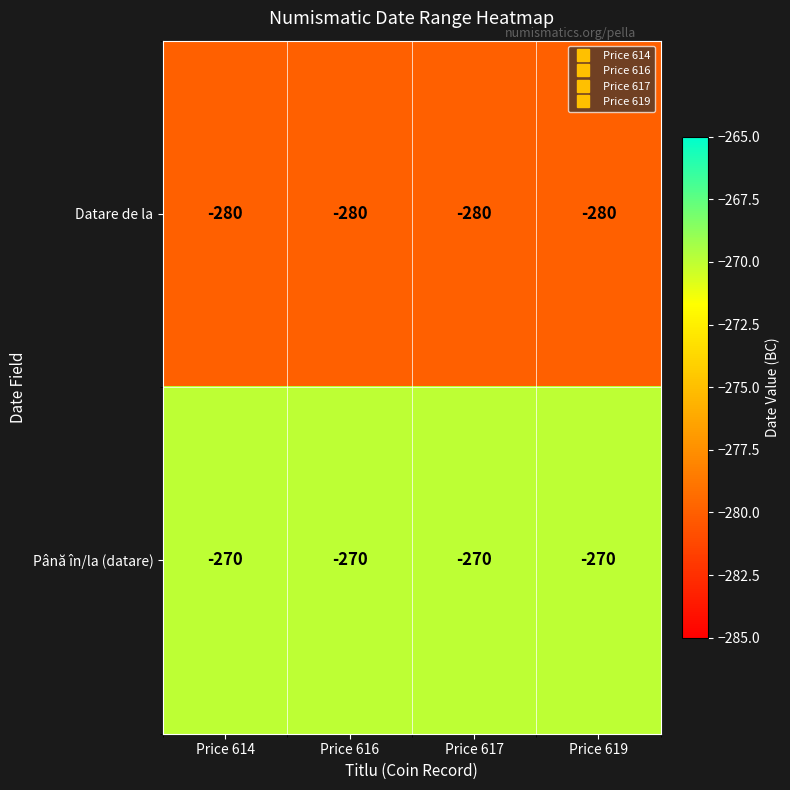

At which label is Datare de la closest to -280?

Price 614